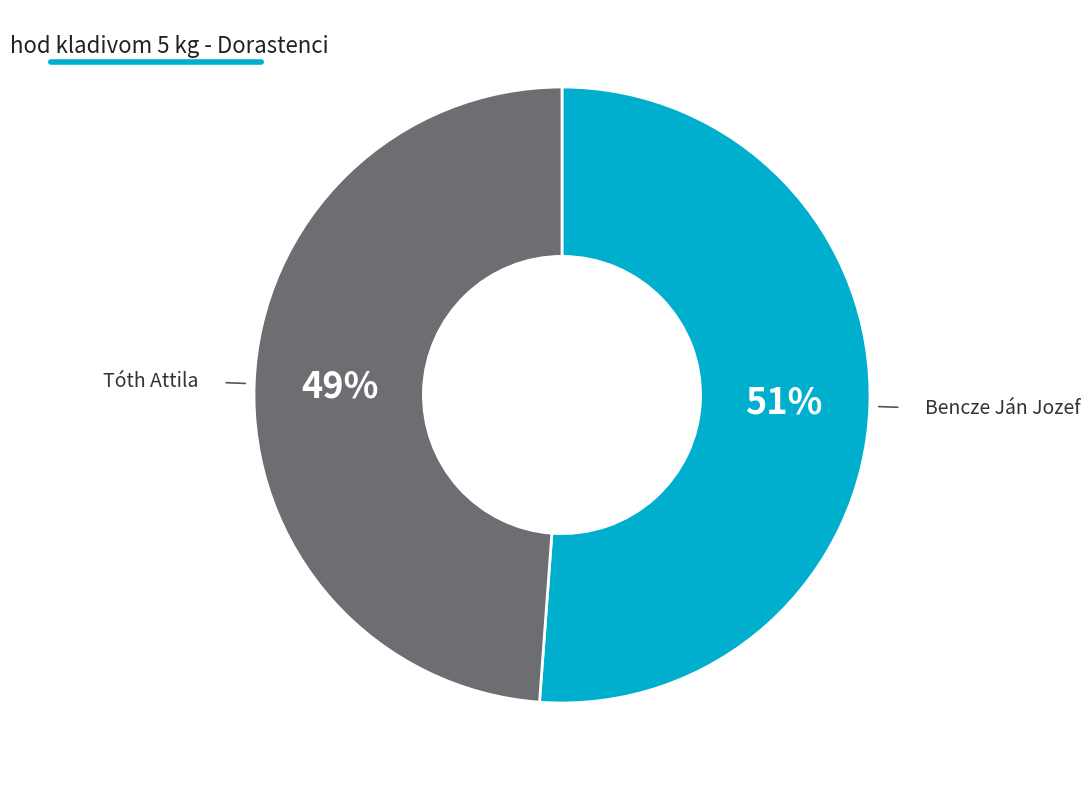

How many segments does this pie chart have?

2